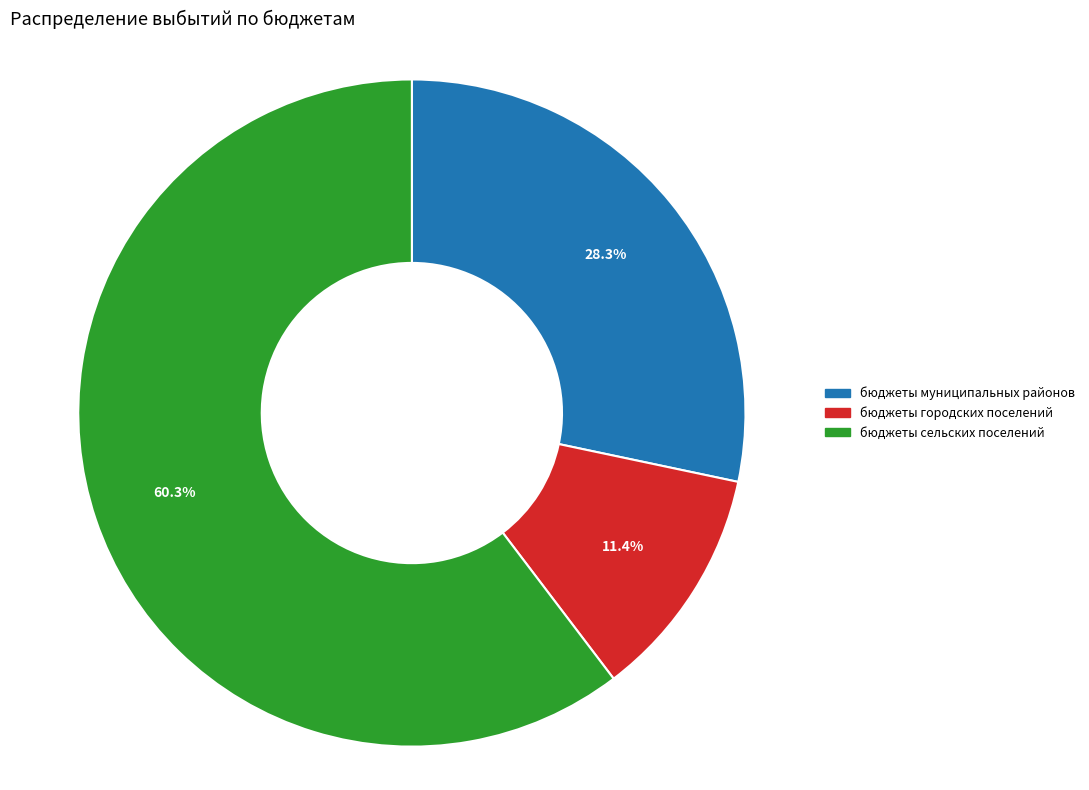

Is the sum of бюджеты сельских поселений and бюджеты городских поселений greater than half?

Yes